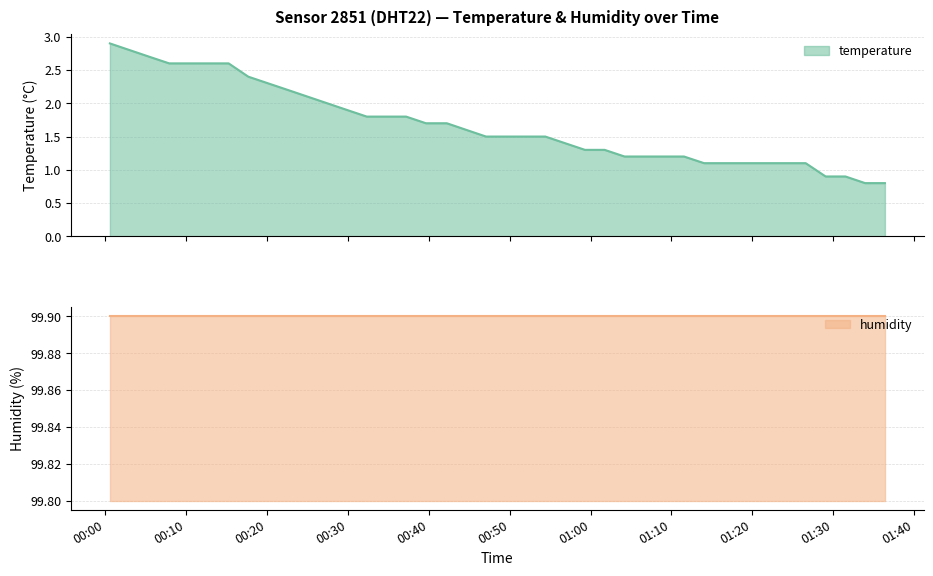

True or false: the data shows 1.5 at 2023-04-06T00:47:04.

True